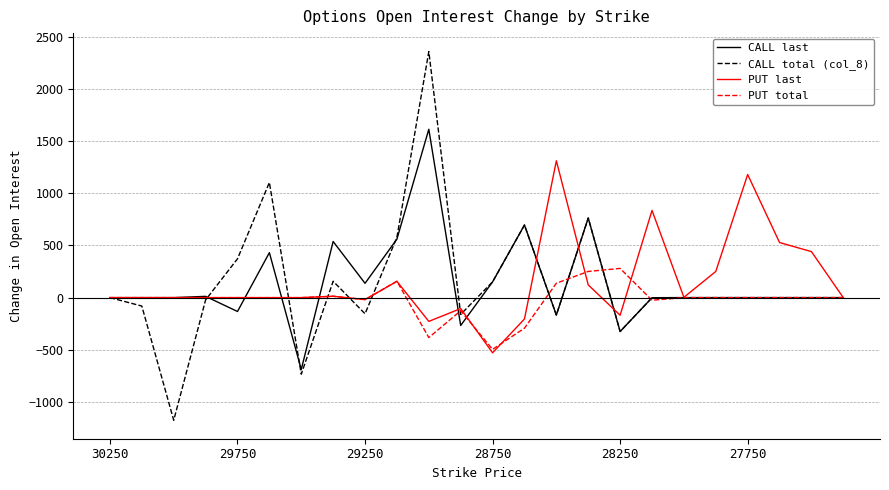

Which series has the widest spread of values?

CALL total (col_8)